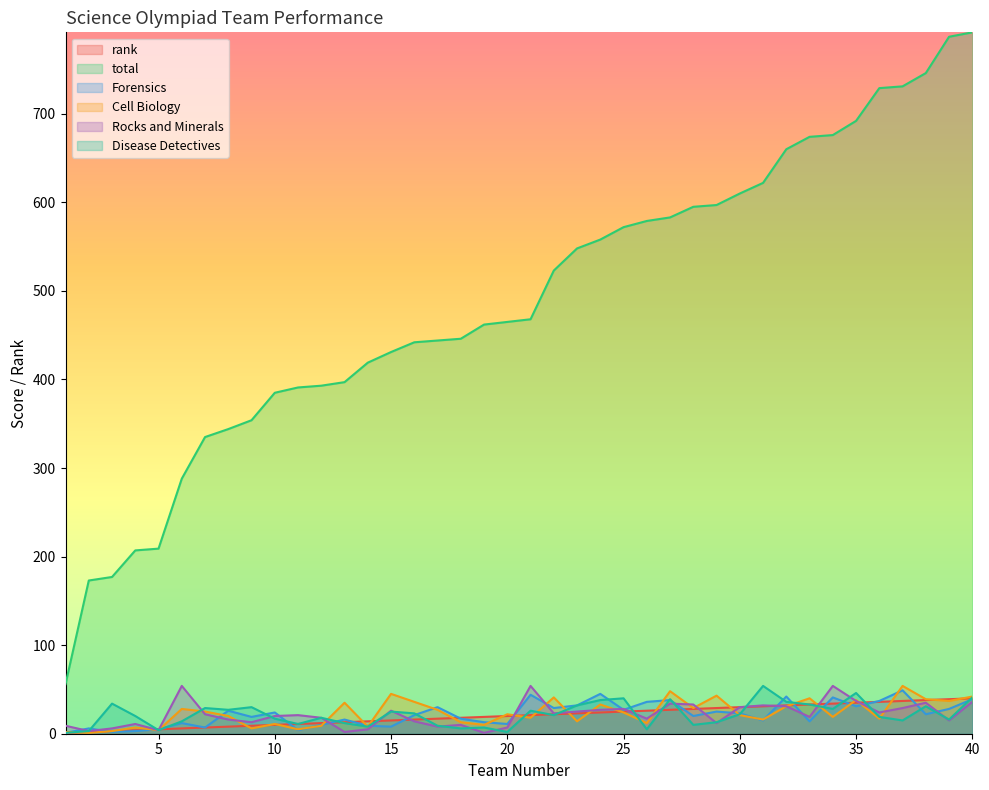

Where is total nearest to the value 424?

14